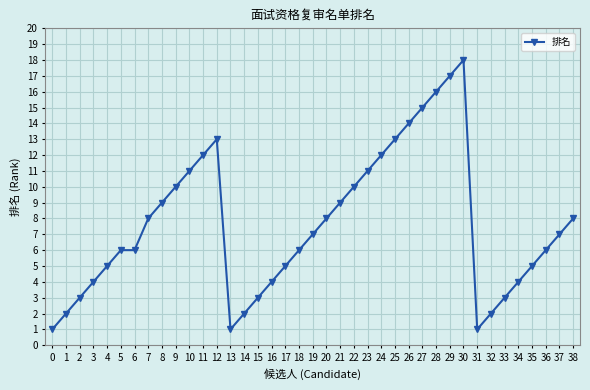

What value does the data have at 5, to the nearest 10?

10